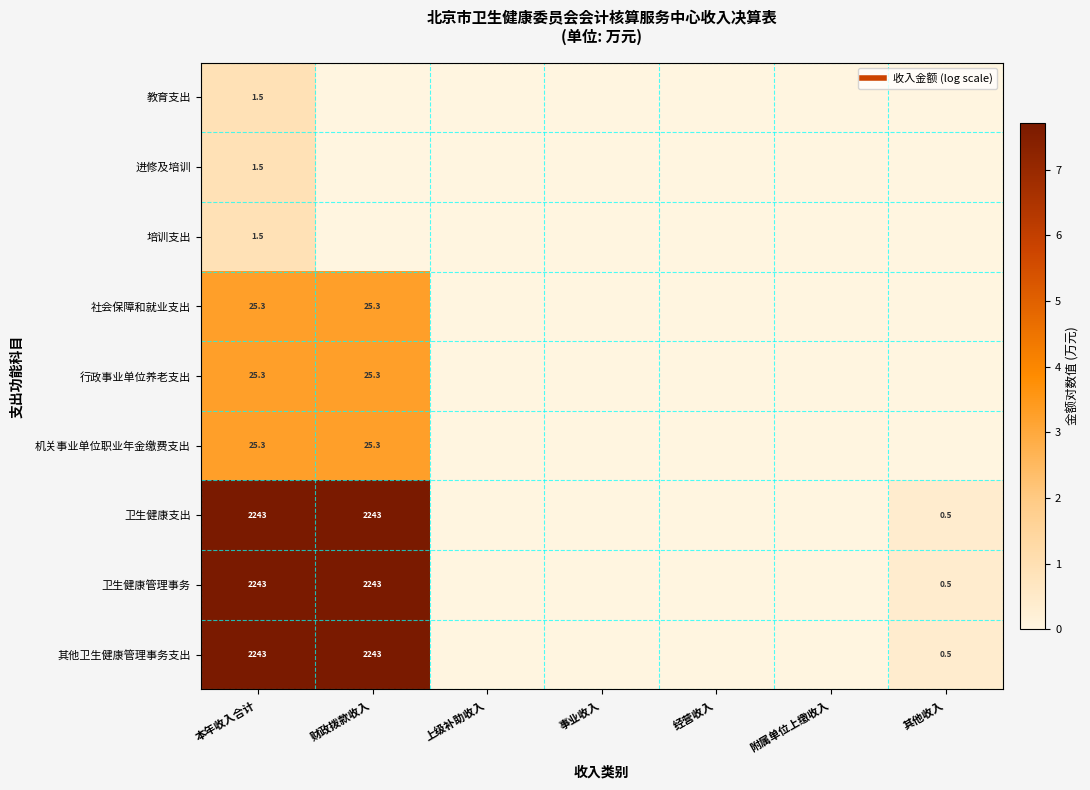

Is the value of 培训支出 at 本年收入合计 greater than the value of 卫生健康管理事务 at 上级补助收入?

Yes